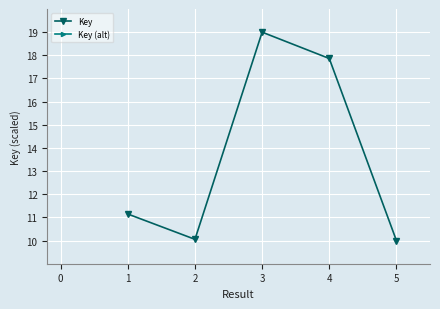

Where is the first local minimum for Key?

2